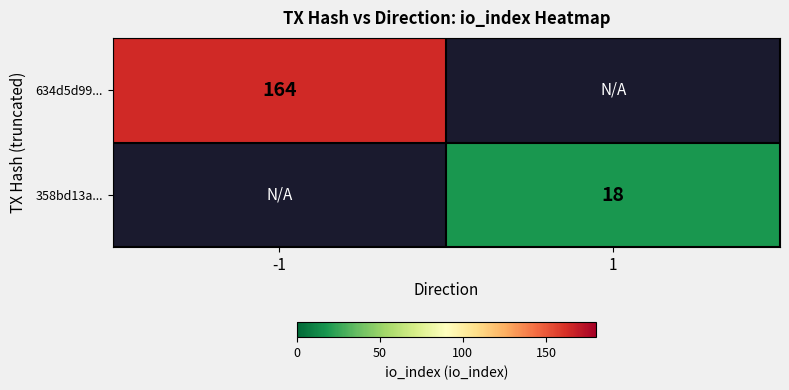

What is the difference between the highest and lowest values at -1?

164